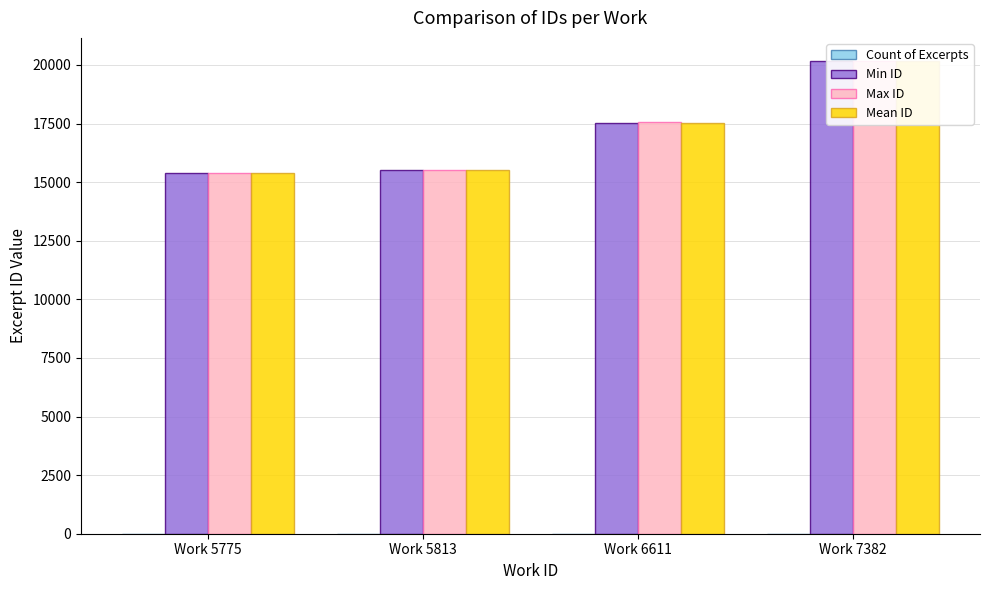

What is the difference between the maximum and minimum values in the Min ID series?

4748.0